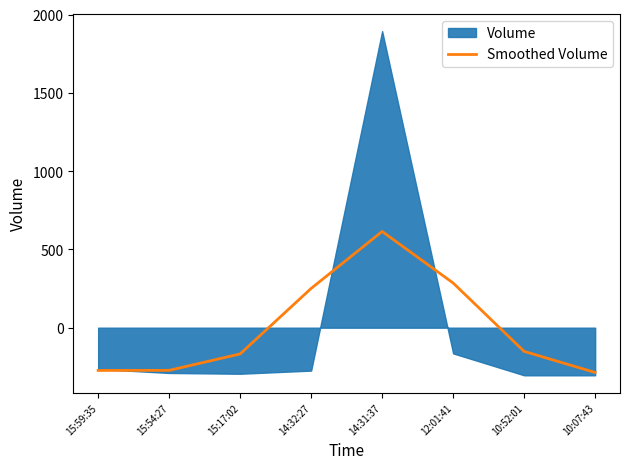

What is the approximate value at 10:07:43?

-285.9